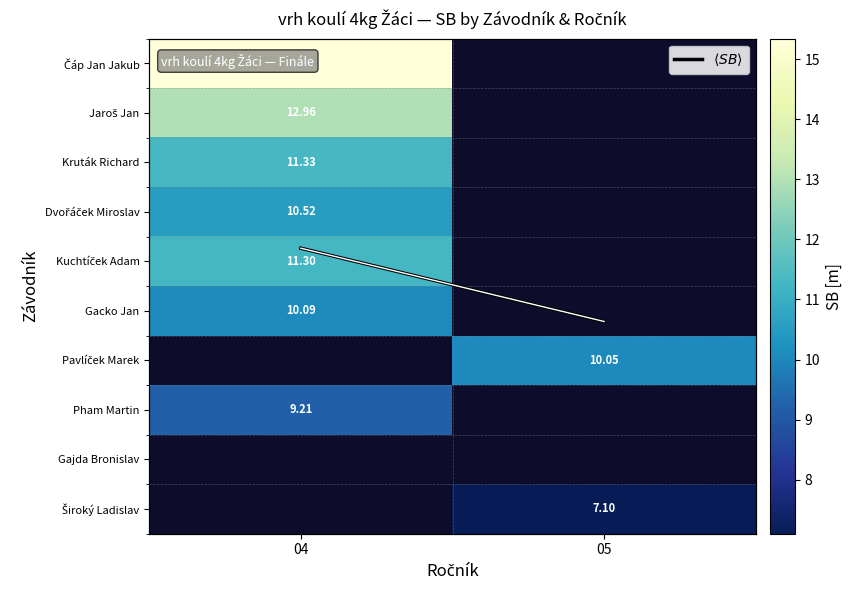

The value of Jaroš Jan at 04 is 9.0. True or false?

False